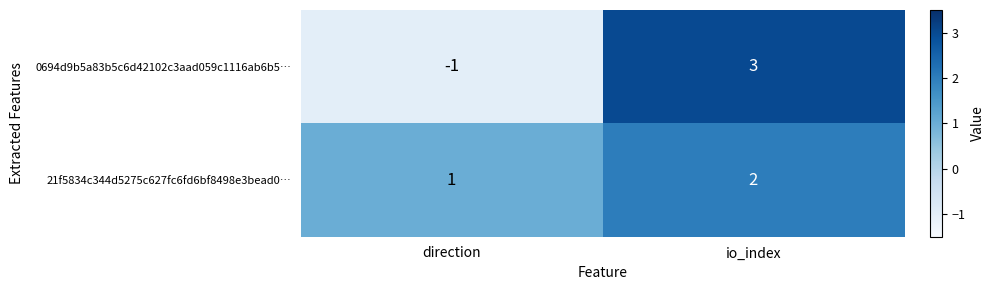

Is it true that 0694d9b5a83b5c6d42102c3aad059c1116ab6b5… equals -2 at direction?

False